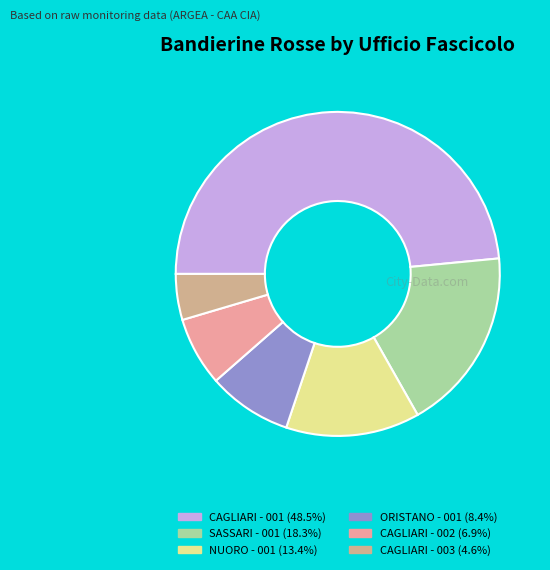

How many slices are in this pie chart?

6